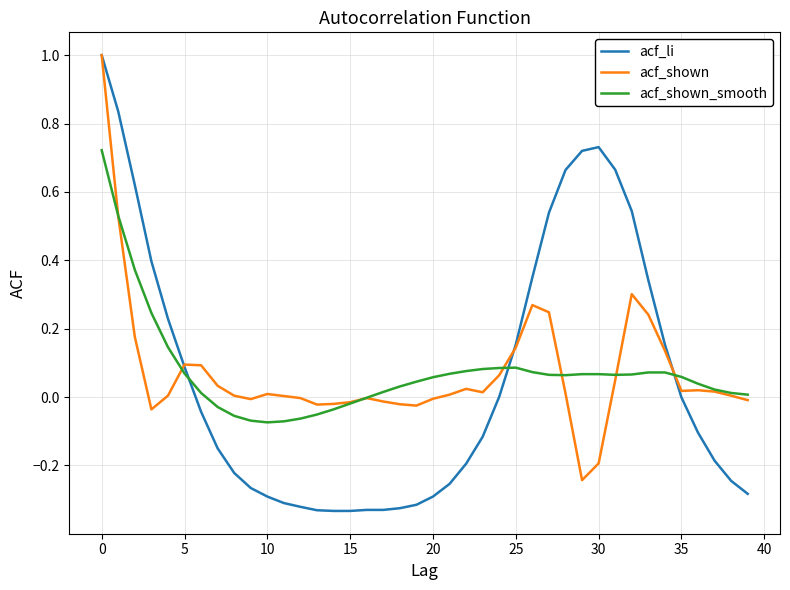

Which series has the largest range (max minus min)?

acf_li